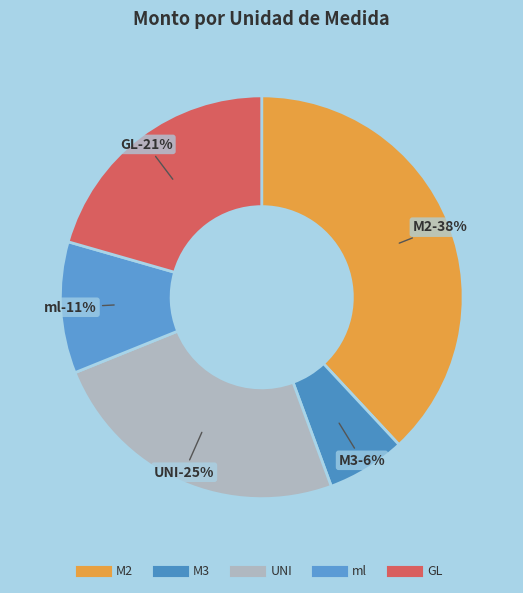

Is M3 the majority of the pie?

No